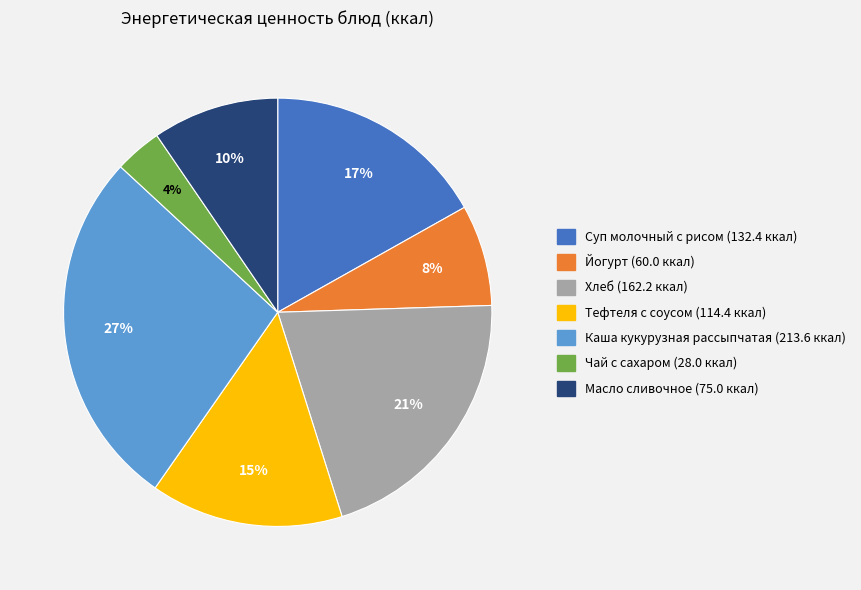

Which slice is the largest?

Каша кукурузная рассыпчатая